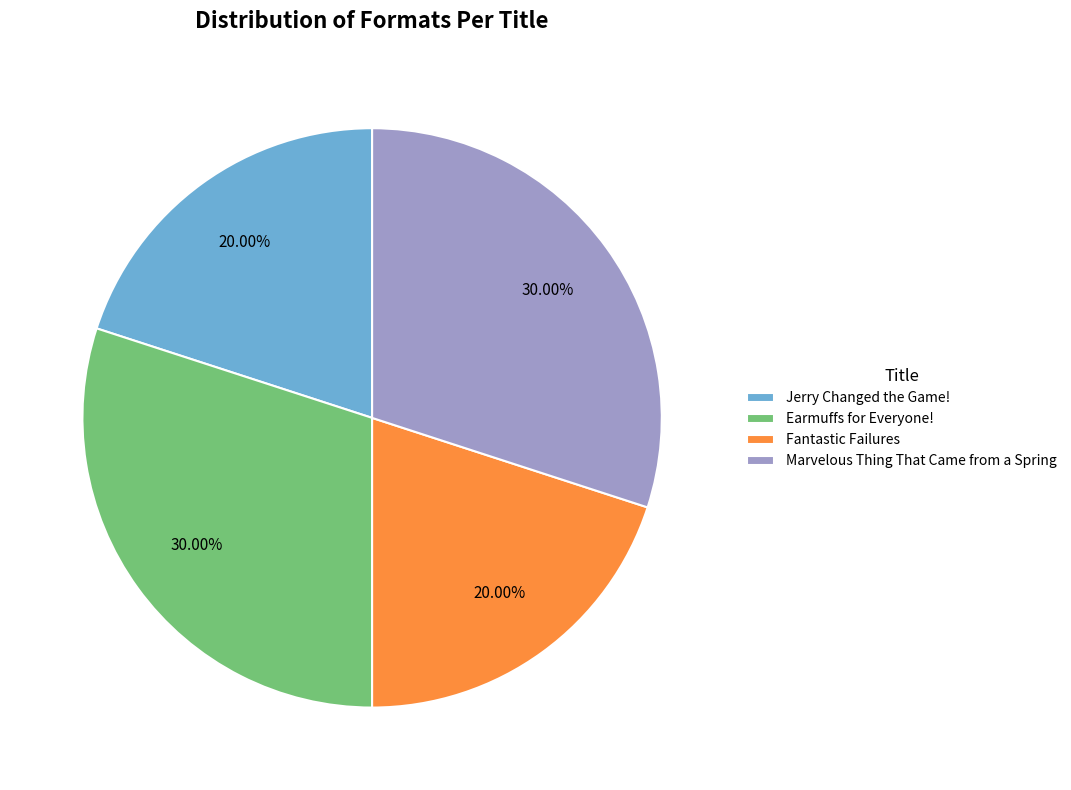

Approximately how many times larger is the value at Earmuffs for Everyone! compared to Fantastic Failures?

1.5